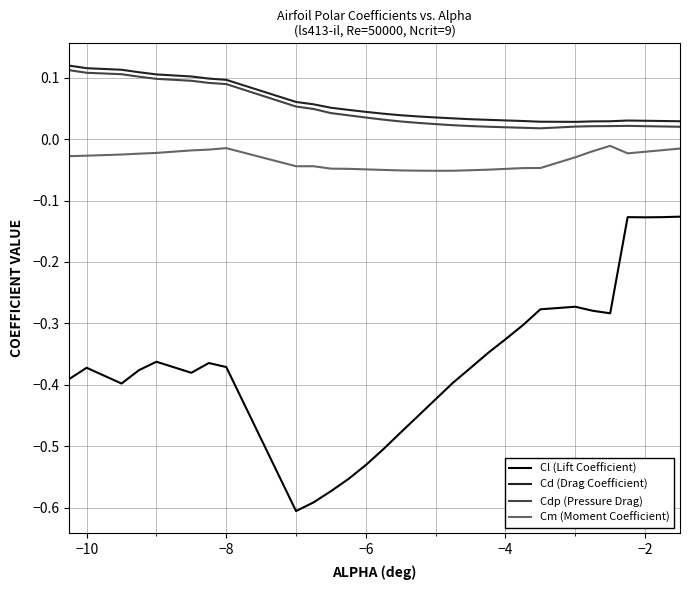

True or false: Cd (Drag Coefficient) and Cl (Lift Coefficient) intersect in this chart.

False